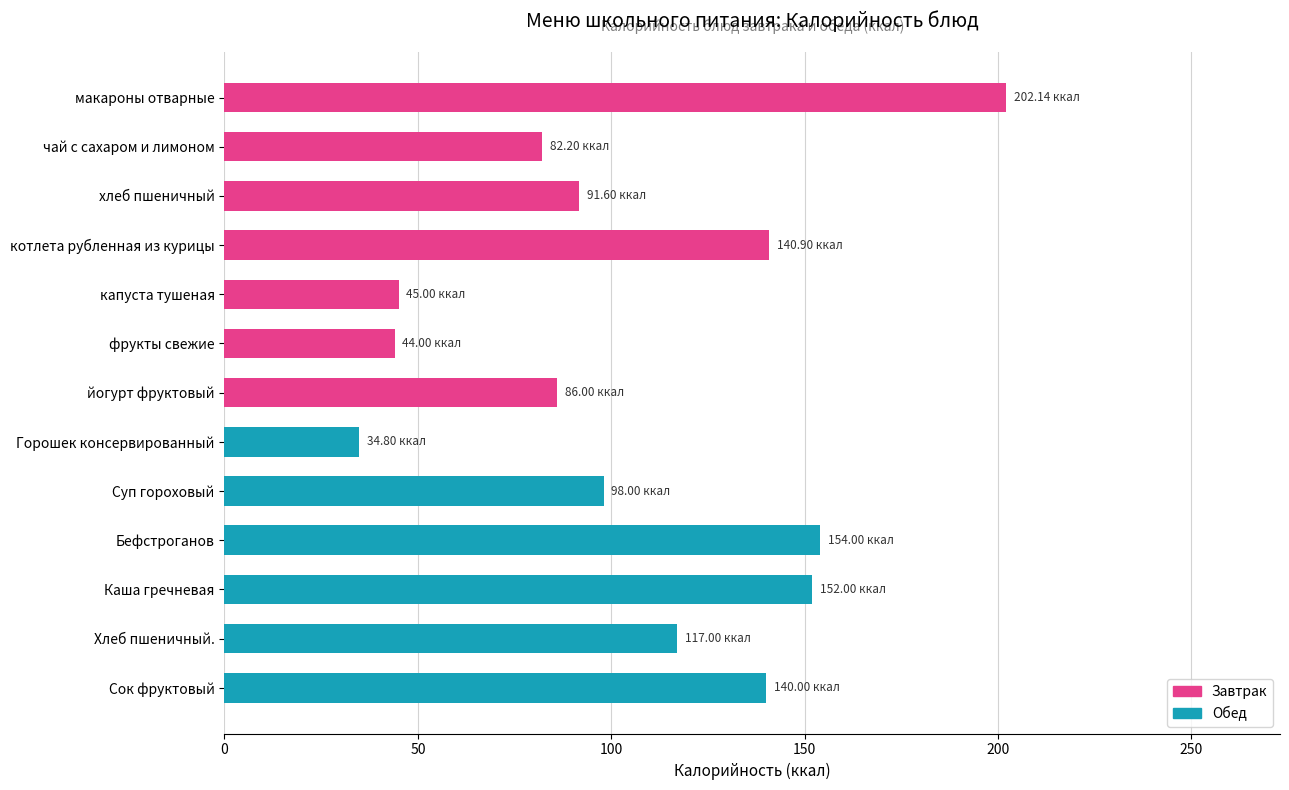

What is the label of the 5th bar from the bottom?

Суп гороховый